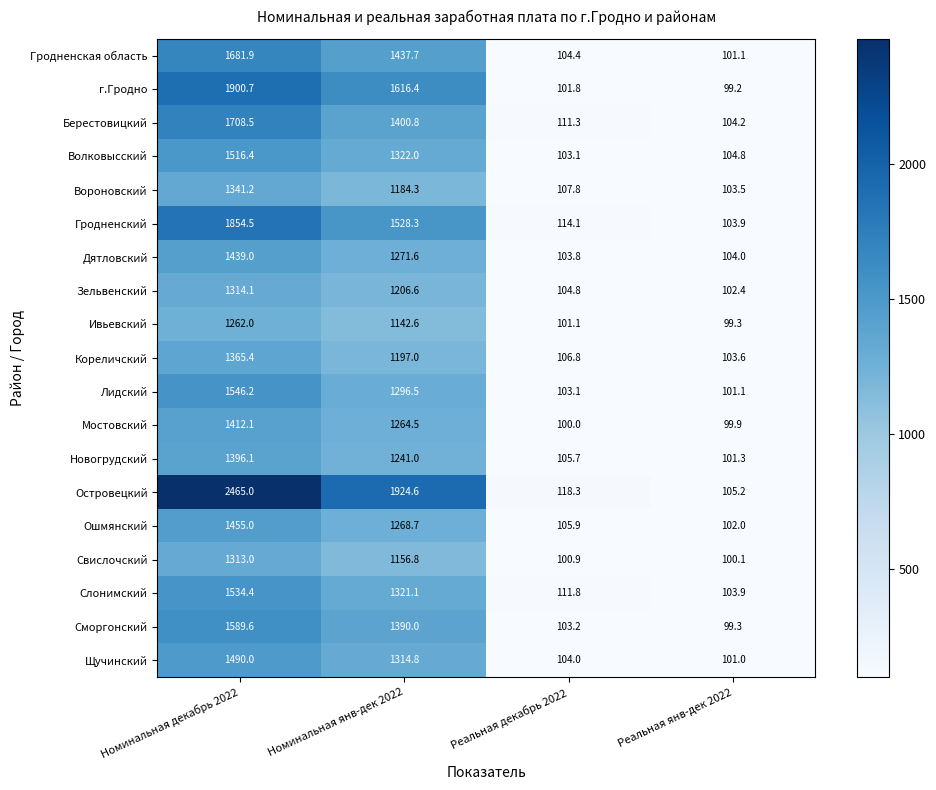

List the series in order of their peak value, highest first.

Островецкий, г.Гродно, Гродненский, Берестовицкий, Гродненская область, Сморгонский, Лидский, Слонимский, Волковысский, Щучинский, Ошмянский, Дятловский, Мостовский, Новогрудский, Кореличский, Вороновский, Зельвенский, Свислочский, Ивьевский